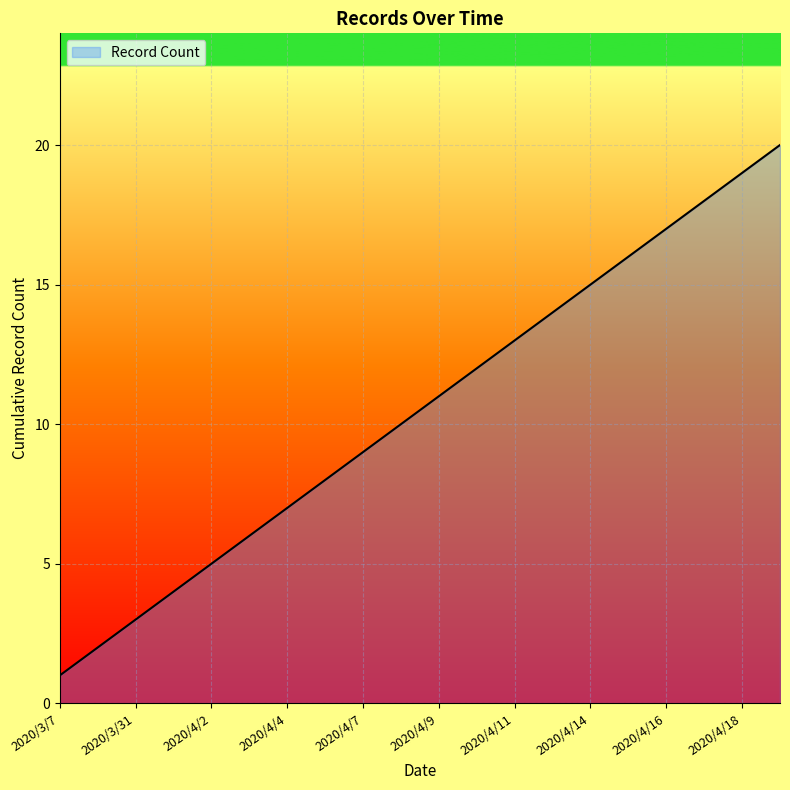

What is the maximum value shown in the chart?

20